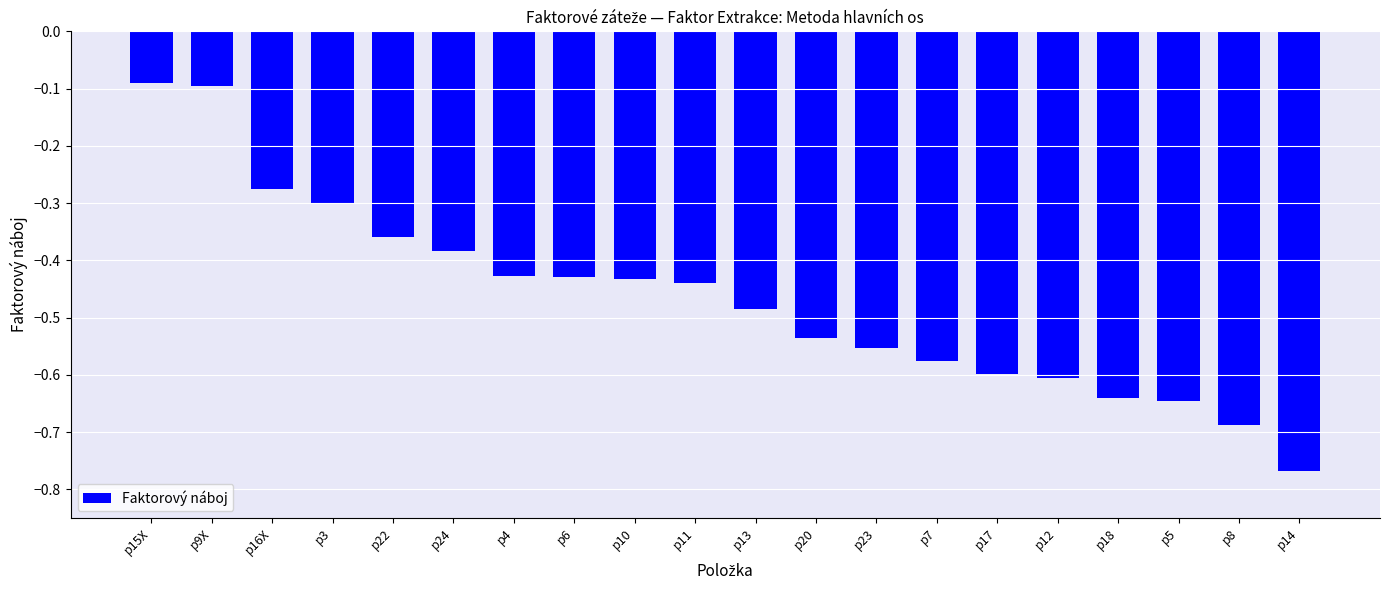

Between p23 and p8, which is larger?

p23